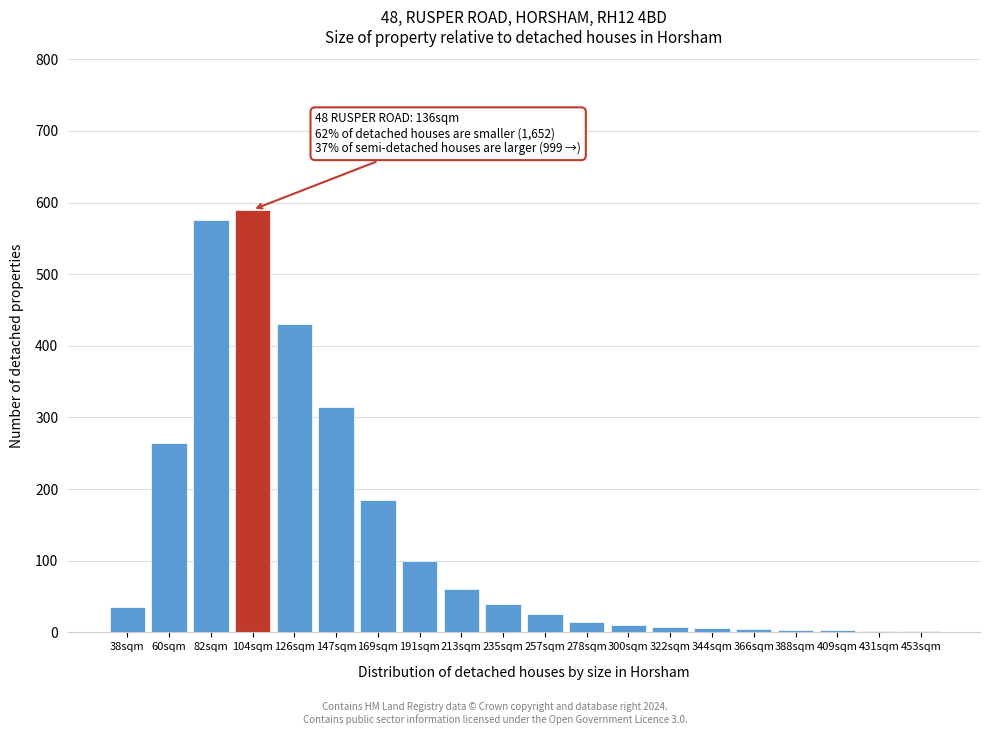

What is the maximum value shown in the chart?

590